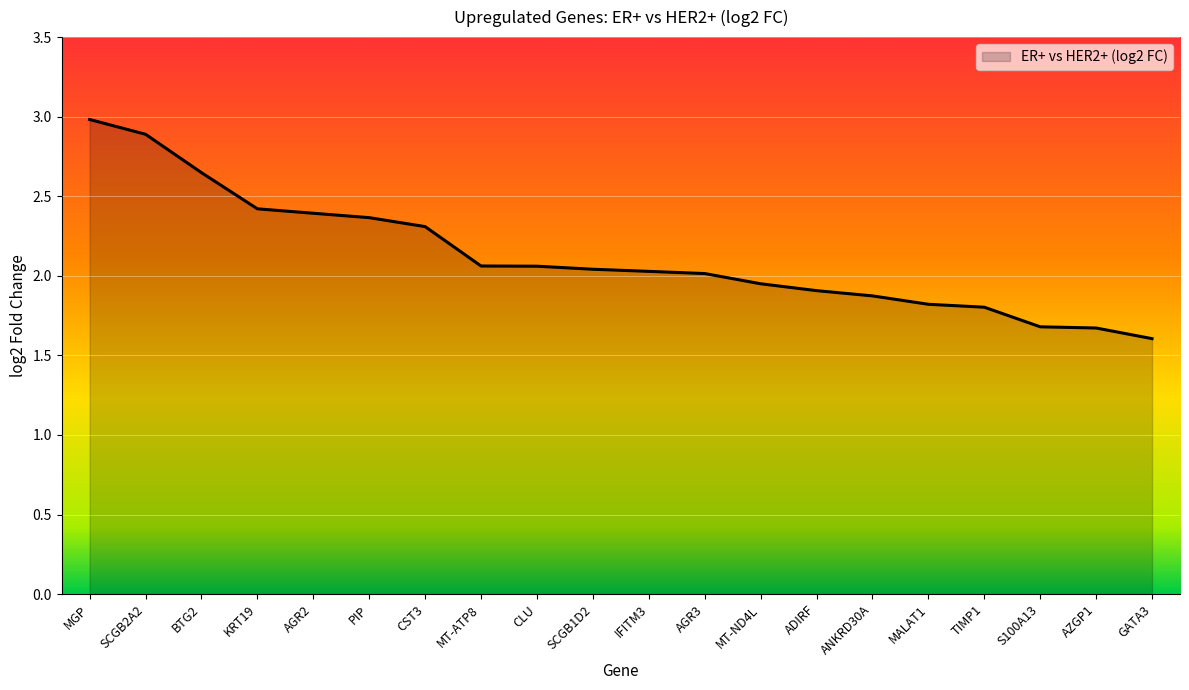

Which has a higher value, ANKRD30A or CLU?

CLU